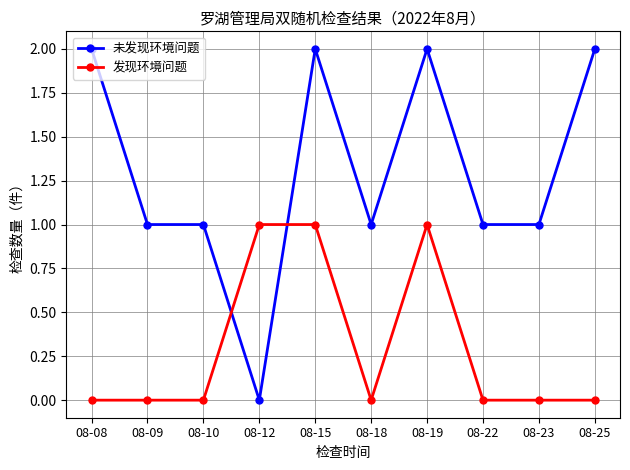

What is the total value across all series at 08-23?

1